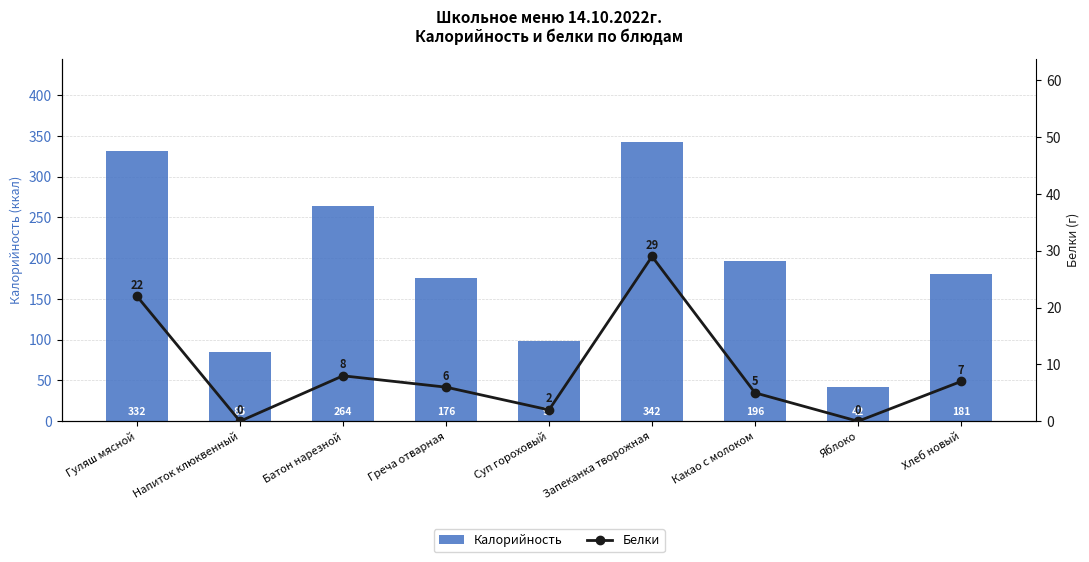

What position from the right is Батон нарезной?

7